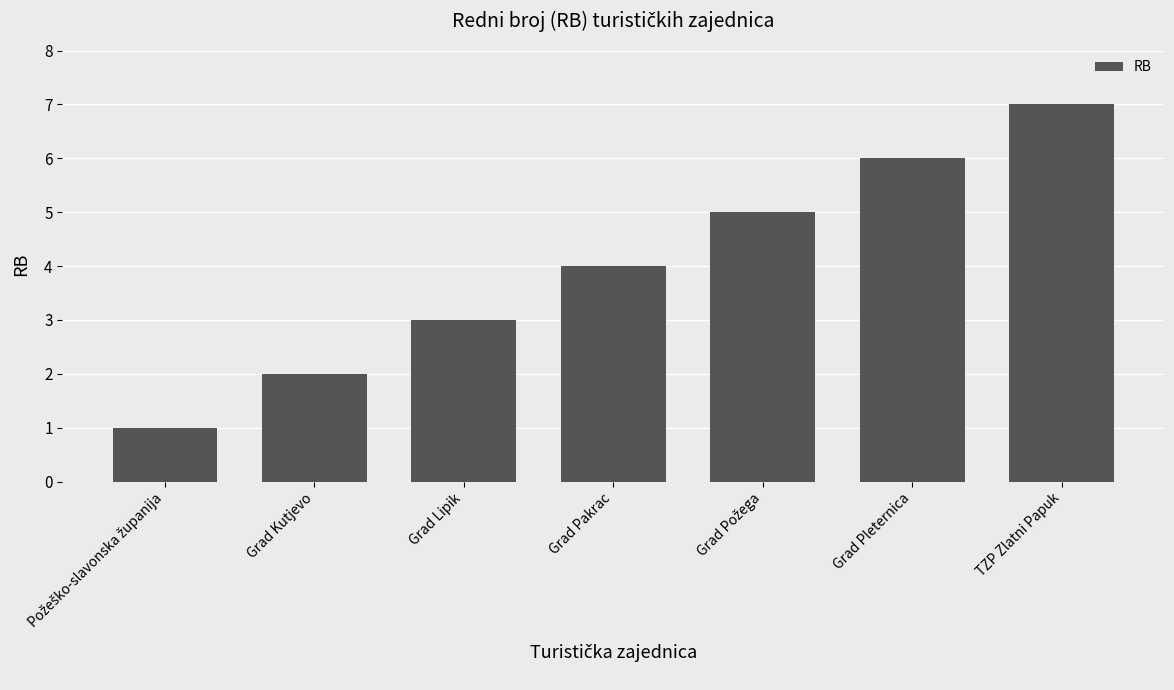

What is the change in value from Grad Kutjevo to TZP Zlatni Papuk?

+5